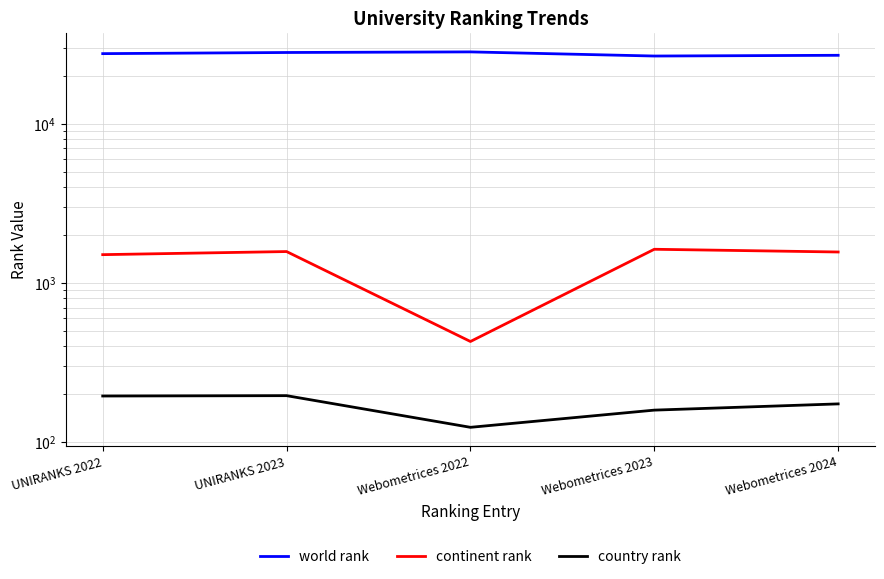

List the series in order of their peak value, lowest first.

country rank, continent rank, world rank